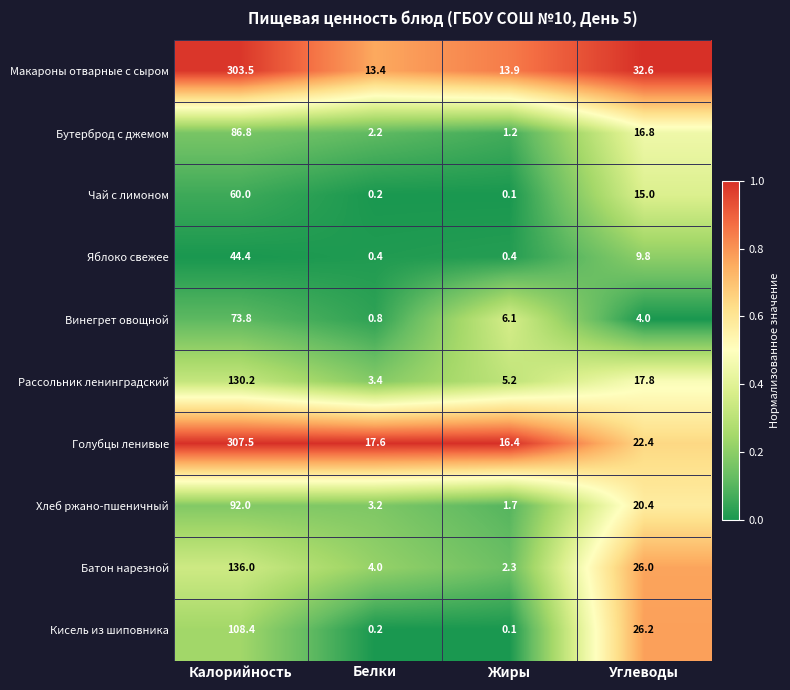

At which category is the sum across all series the highest?

Калорийность